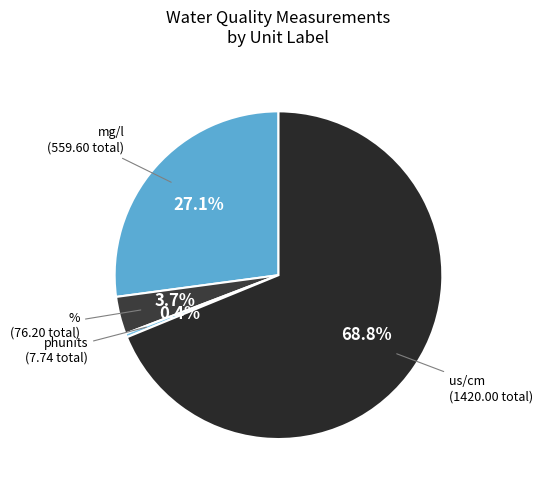

Do phunits and us/cm together represent more than half of the pie?

Yes